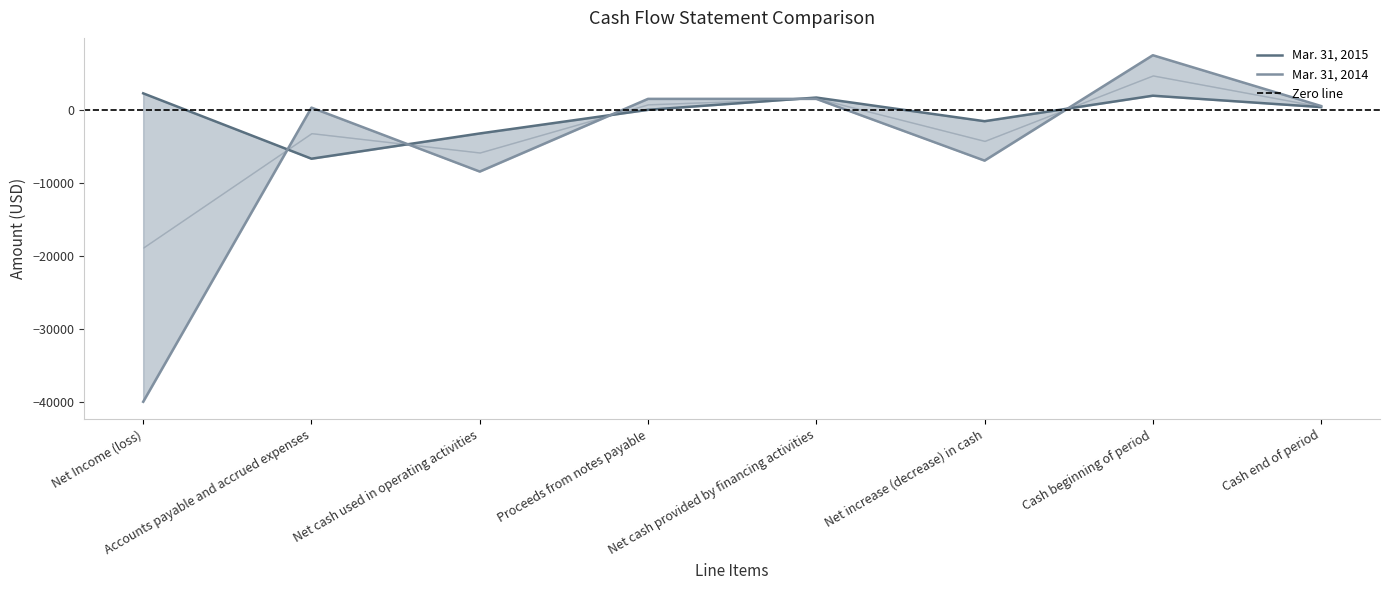

How many values in Mar. 31, 2015 are above zero?

4